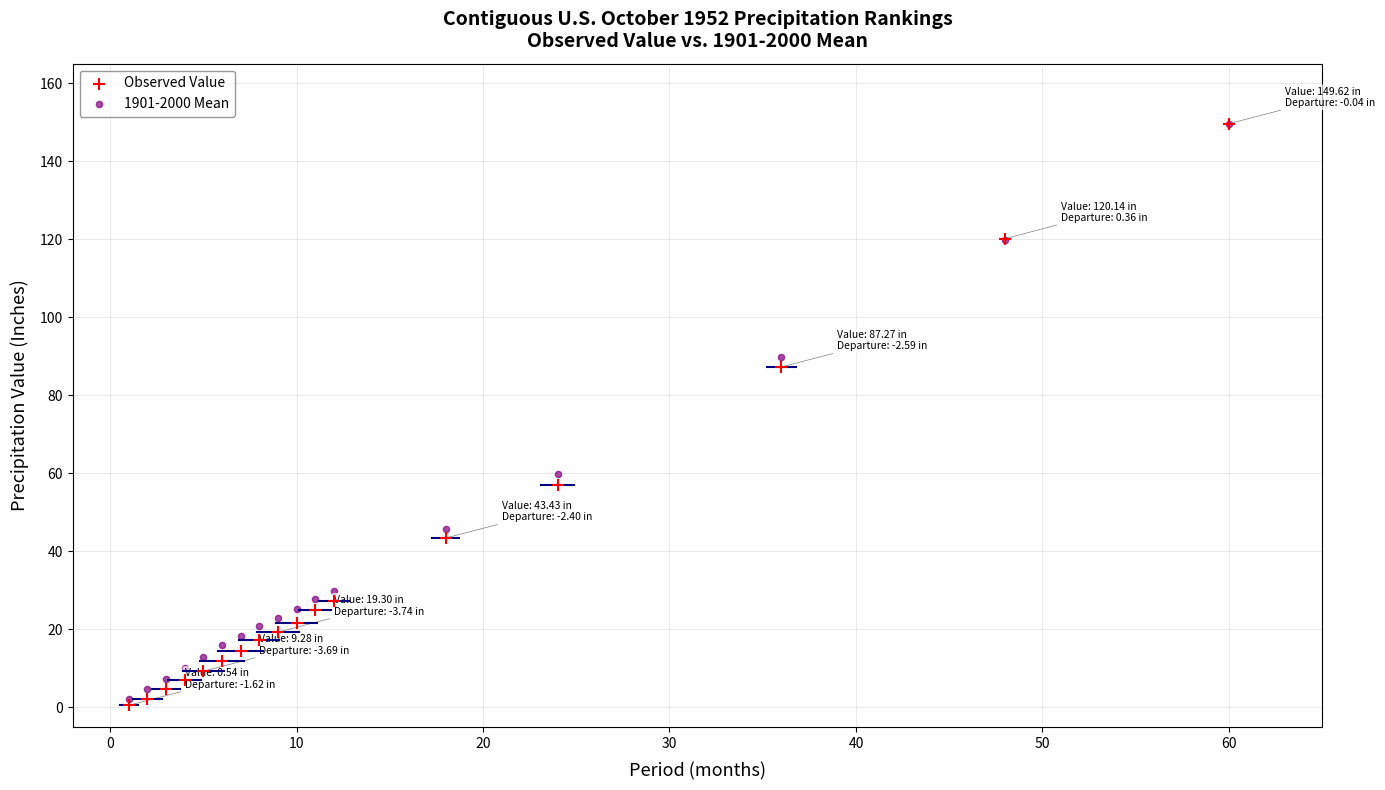

In the Observed Value series, what Y value is closest to 75?

87.3